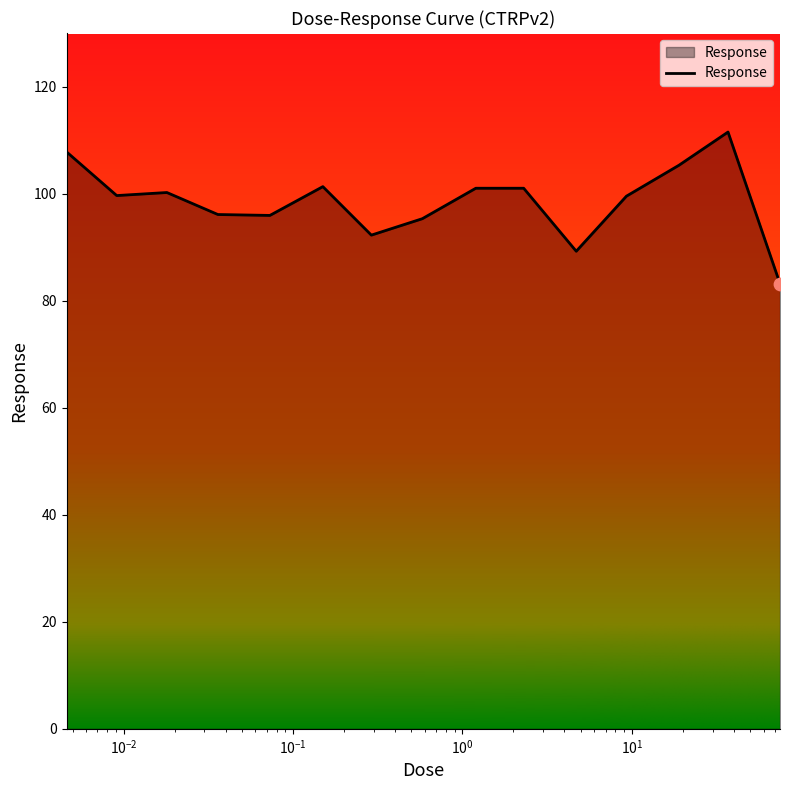

What is the difference between the maximum and minimum values?

28.3